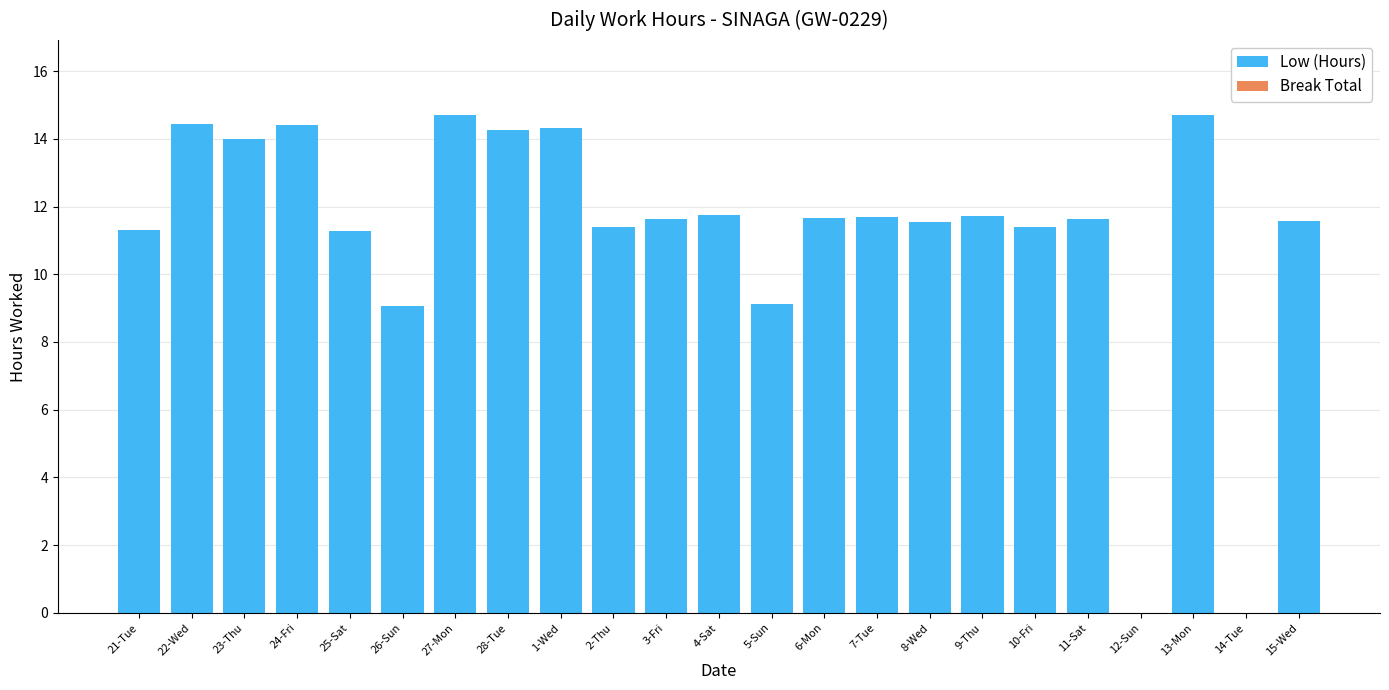

What is the maximum value shown in the chart?

14.7